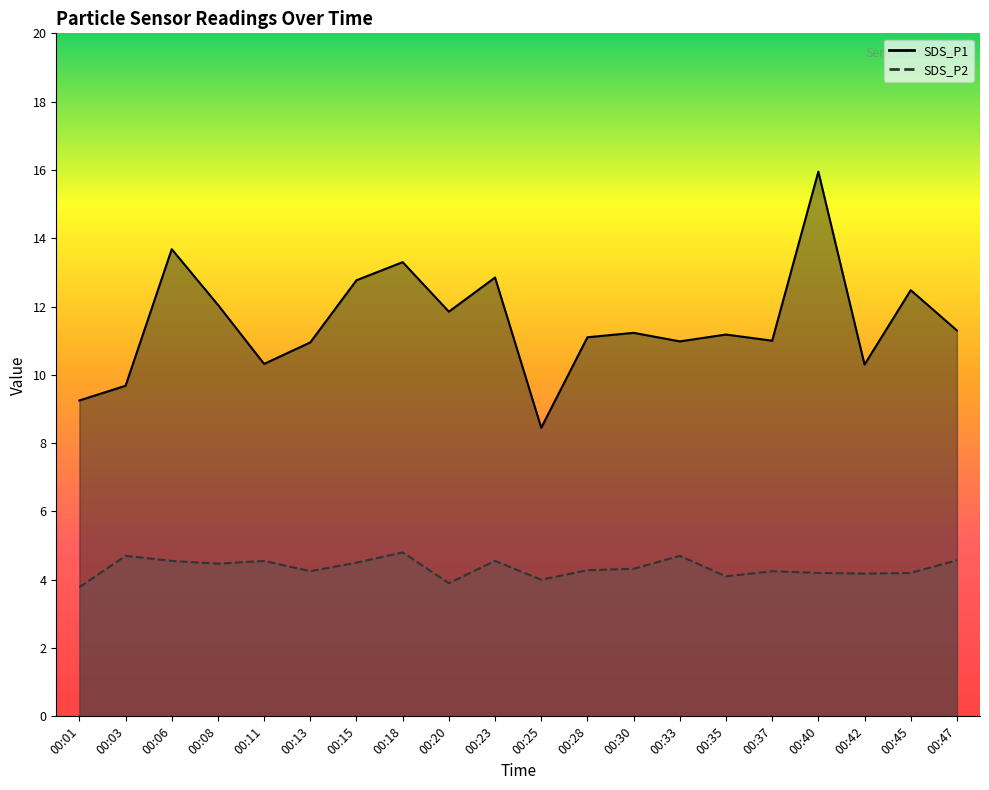

What is the difference between the highest and lowest values at 00:08?

7.6